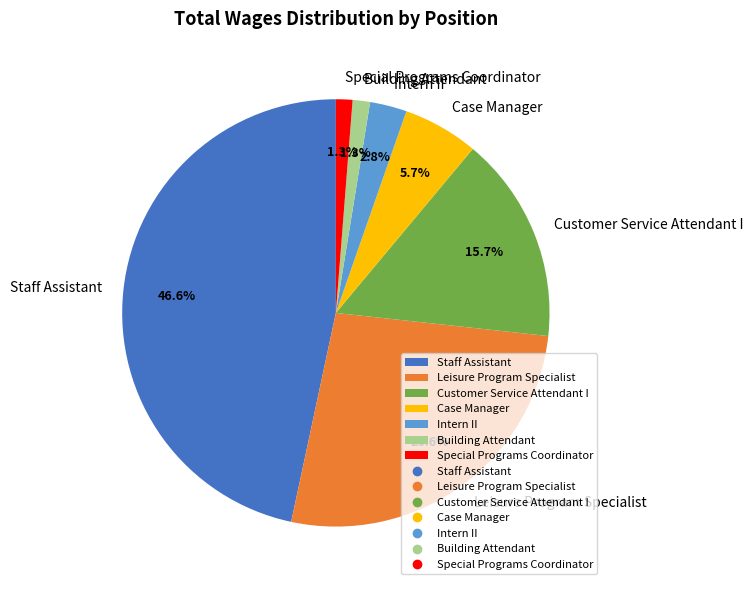

Does Staff Assistant account for over 50% of the chart?

No